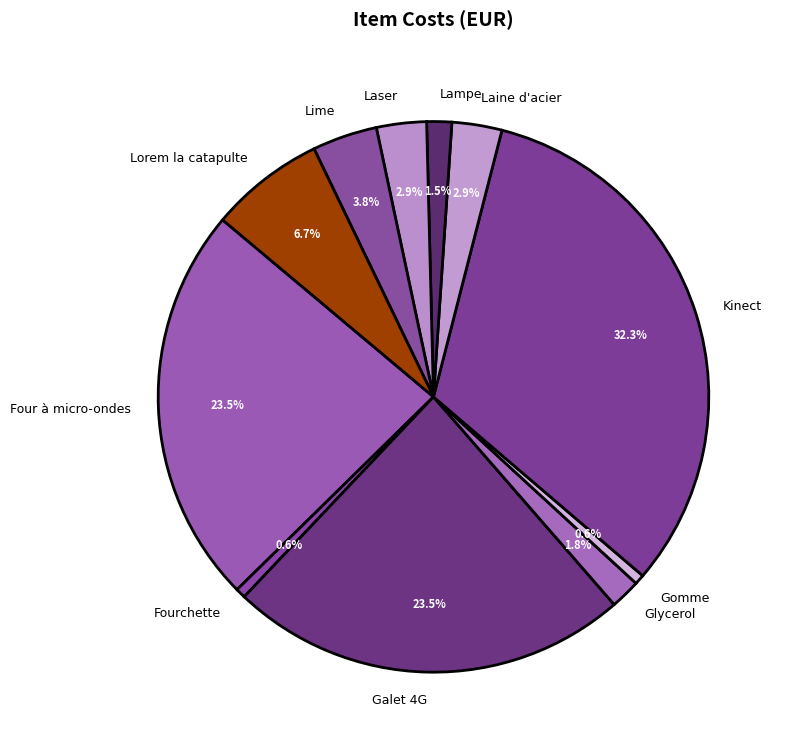

To the nearest percent, what is the difference between the Glycerol and Fourchette slice percentages?

1%